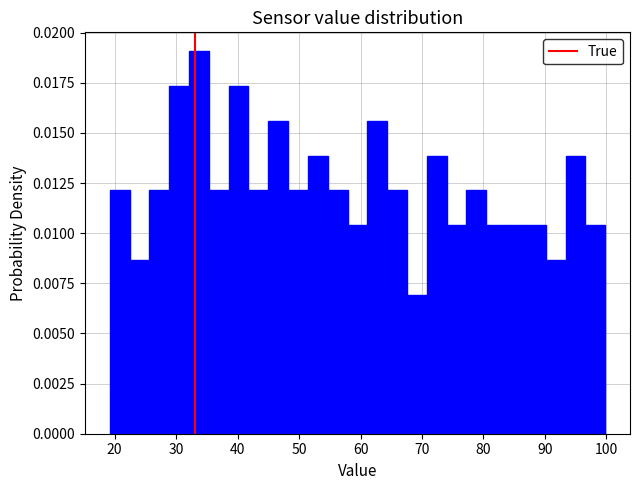

Around what value on the x-axis is the tallest bar? Give the approximate position of its centre, as read against the axis.

34